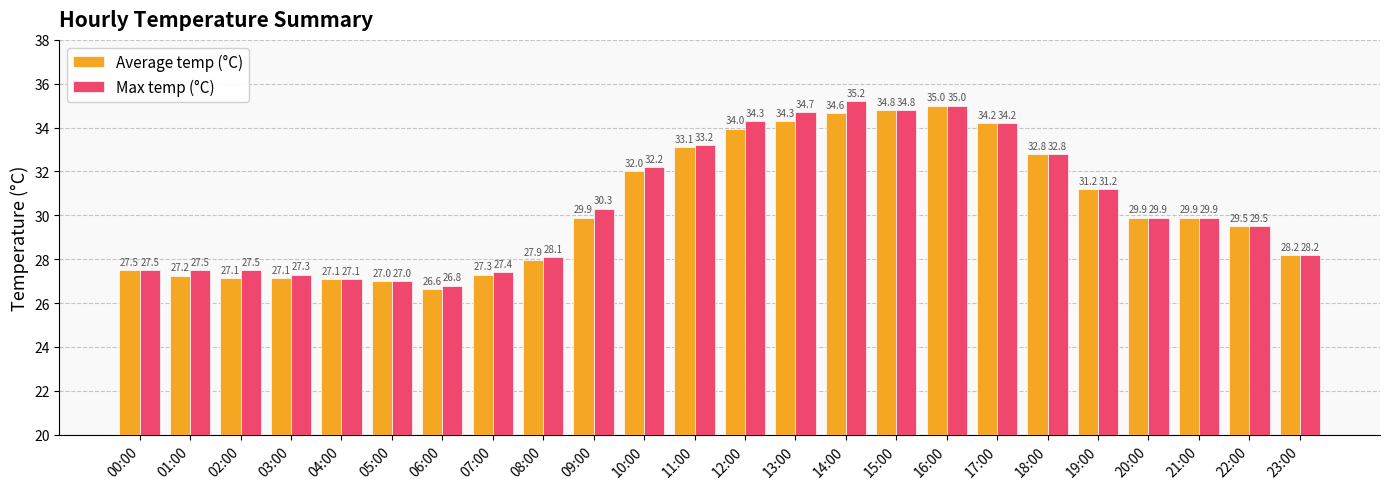

Rank the series by their average value, from lowest to highest.

Average temp (°C), Max temp (°C)